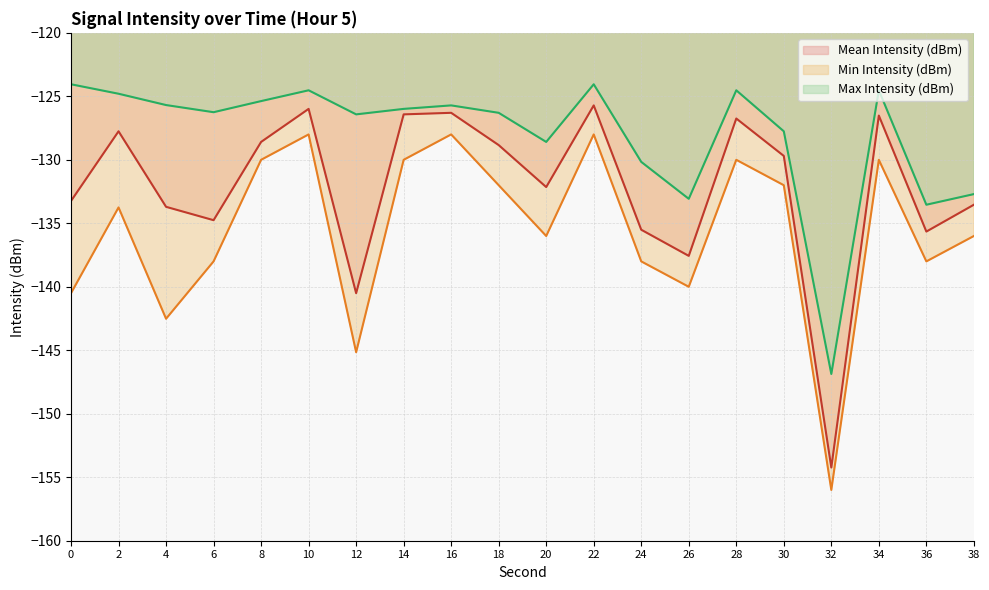

The value of Mean Intensity (dBm) at 20 is -57.1. True or false?

False